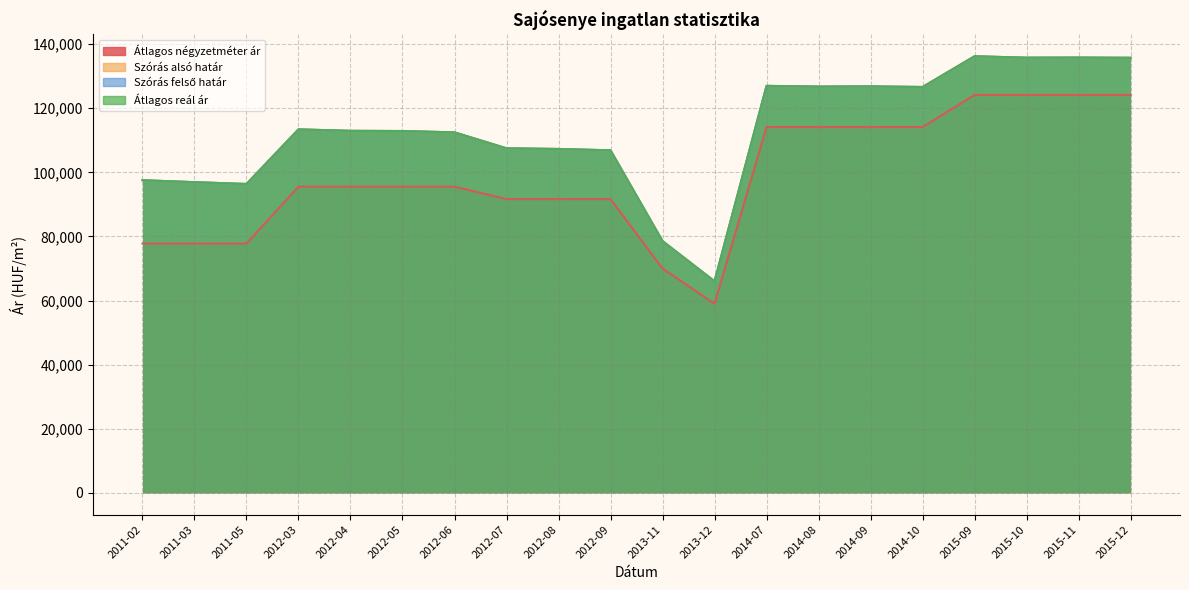

Reading left to right, what are all the values shown in this chart?

Átlagos négyzetméter ár: 2011-02=77777	2011-03=77777	2011-05=77777	2012-03=95555	2012-04=95555	2012-05=95555	2012-06=95555	2012-07=91666	2012-08=91666	2012-09=91666	2013-11=70000	2013-12=59000	2014-07=114142	2014-08=114142	2014-09=114142	2014-10=114142	2015-09=124166	2015-10=124166	2015-11=124166	2015-12=124166
Szórás alsó határ: 2011-02=97552	2011-03=96947	2011-05=96377	2012-03=113420	2012-04=112966	2012-05=112905	2012-06=112485	2012-07=107507	2012-08=107307	2012-09=106883	2013-11=78557	2013-12=66011	2014-07=127000	2014-08=126777	2014-09=126840	2014-10=126650	2015-09=136235	2015-10=135797	2015-11=135831	2015-12=135763
Szórás felső határ: 2011-02=97552	2011-03=96947	2011-05=96377	2012-03=113420	2012-04=112966	2012-05=112905	2012-06=112485	2012-07=107507	2012-08=107307	2012-09=106883	2013-11=78557	2013-12=66011	2014-07=127000	2014-08=126777	2014-09=126840	2014-10=126650	2015-09=136235	2015-10=135797	2015-11=135831	2015-12=135763
Átlagos reál ár: 2011-02=97552	2011-03=96947	2011-05=96377	2012-03=113420	2012-04=112966	2012-05=112905	2012-06=112485	2012-07=107507	2012-08=107307	2012-09=106883	2013-11=78557	2013-12=66011	2014-07=127000	2014-08=126777	2014-09=126840	2014-10=126650	2015-09=136235	2015-10=135797	2015-11=135831	2015-12=135763